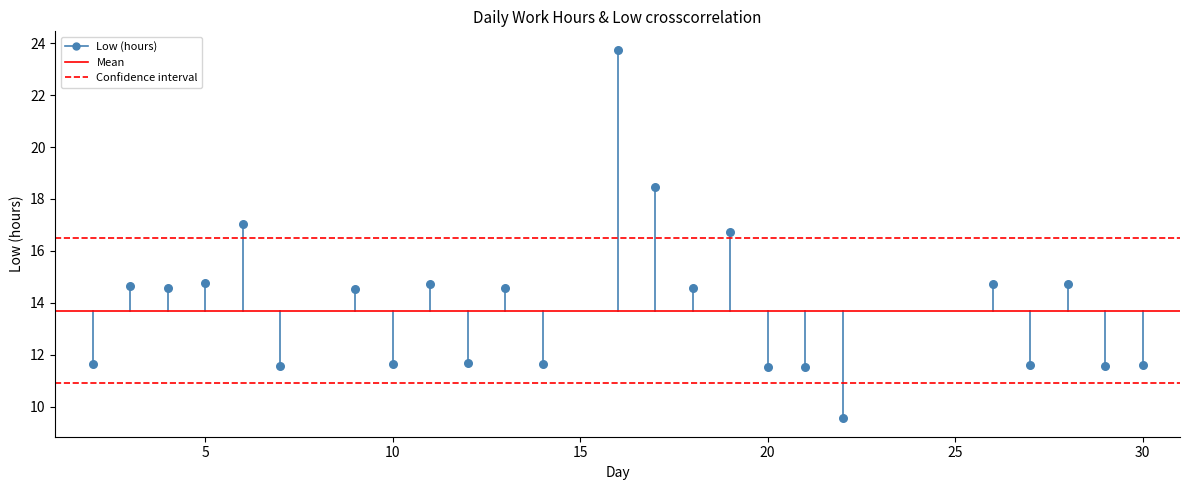

What is the range of X values (max minus min)?

28.0